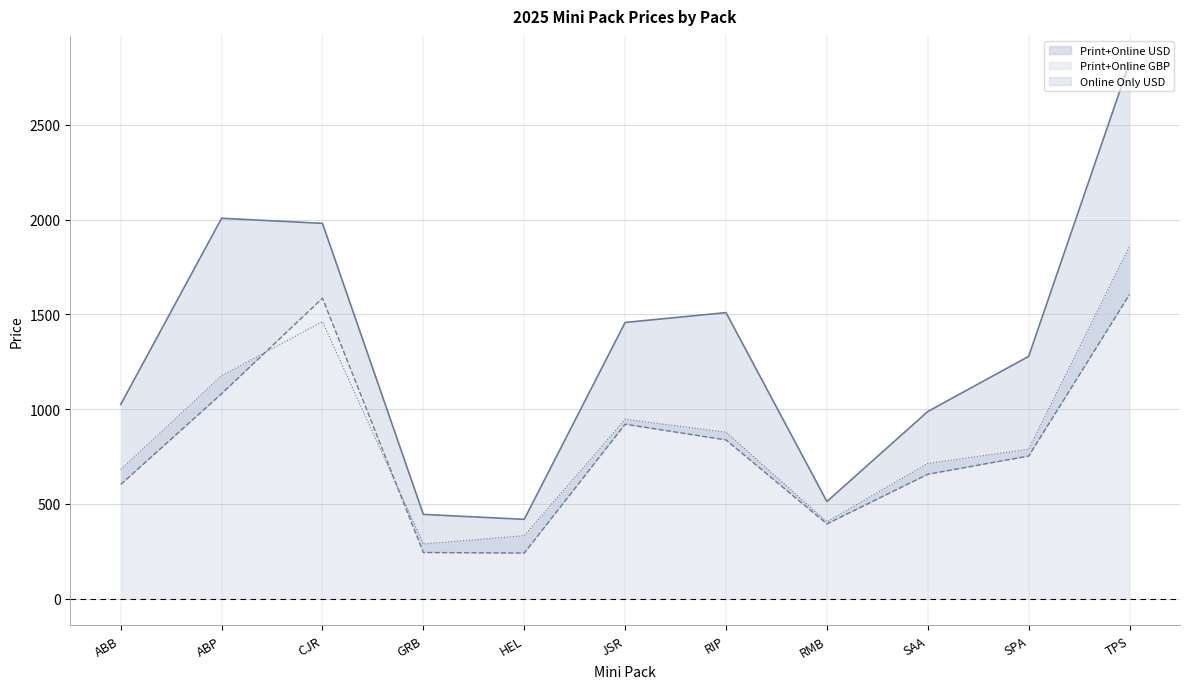

At how many categories does at least one series exceed 952?

8